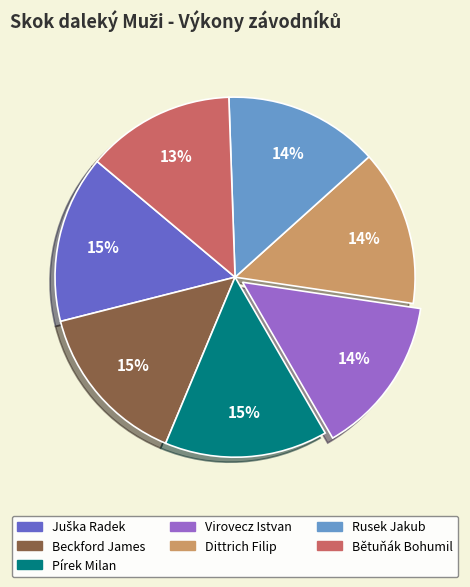

What is the ratio of the value at Beckford James to the value at Pírek Milan?

1.0